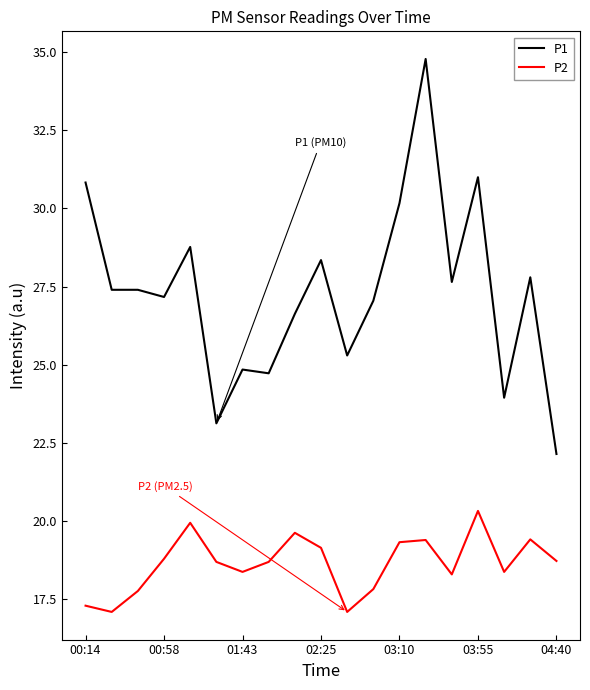

What is the maximum value for P1?

34.8